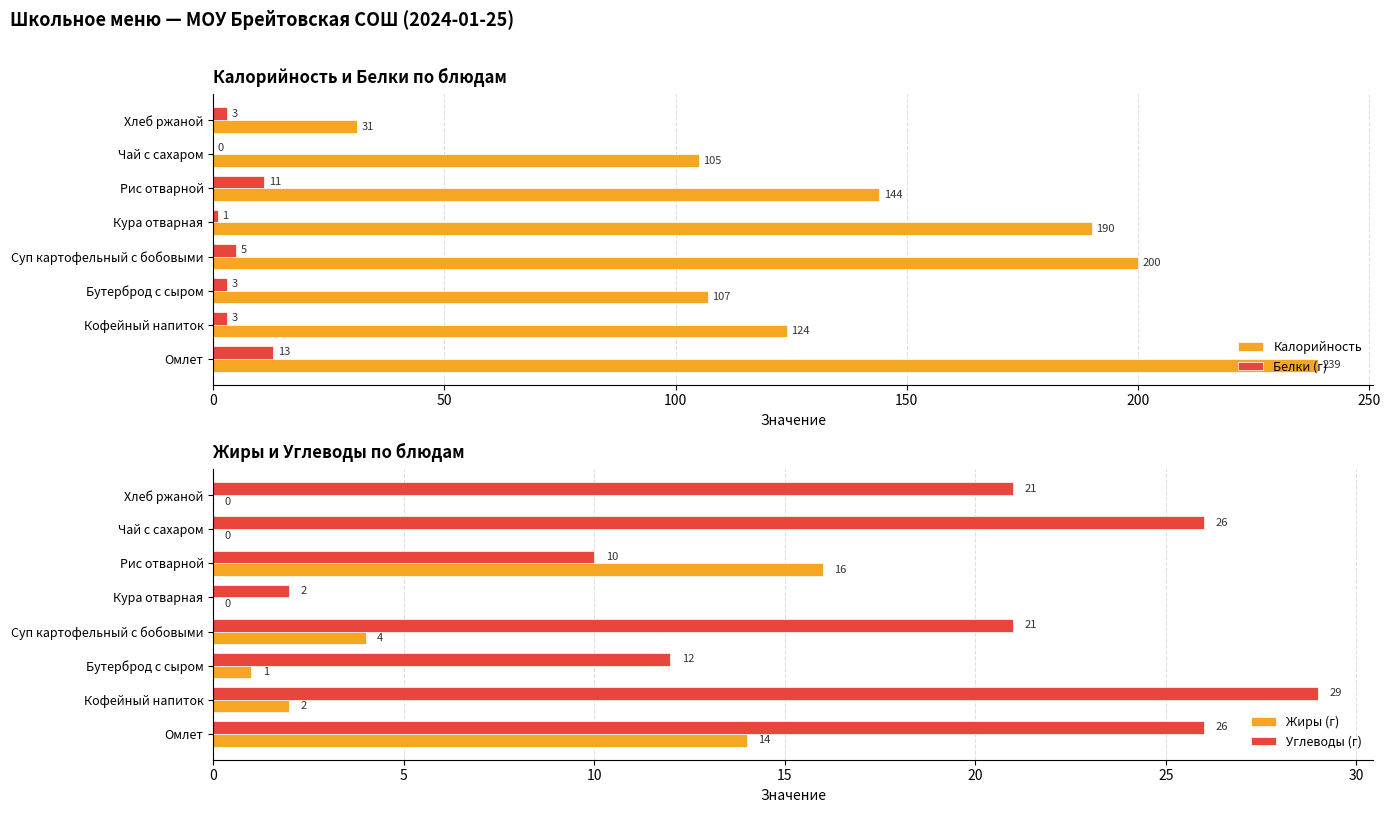

How many values in the Жиры (г) series exceed 2?

3